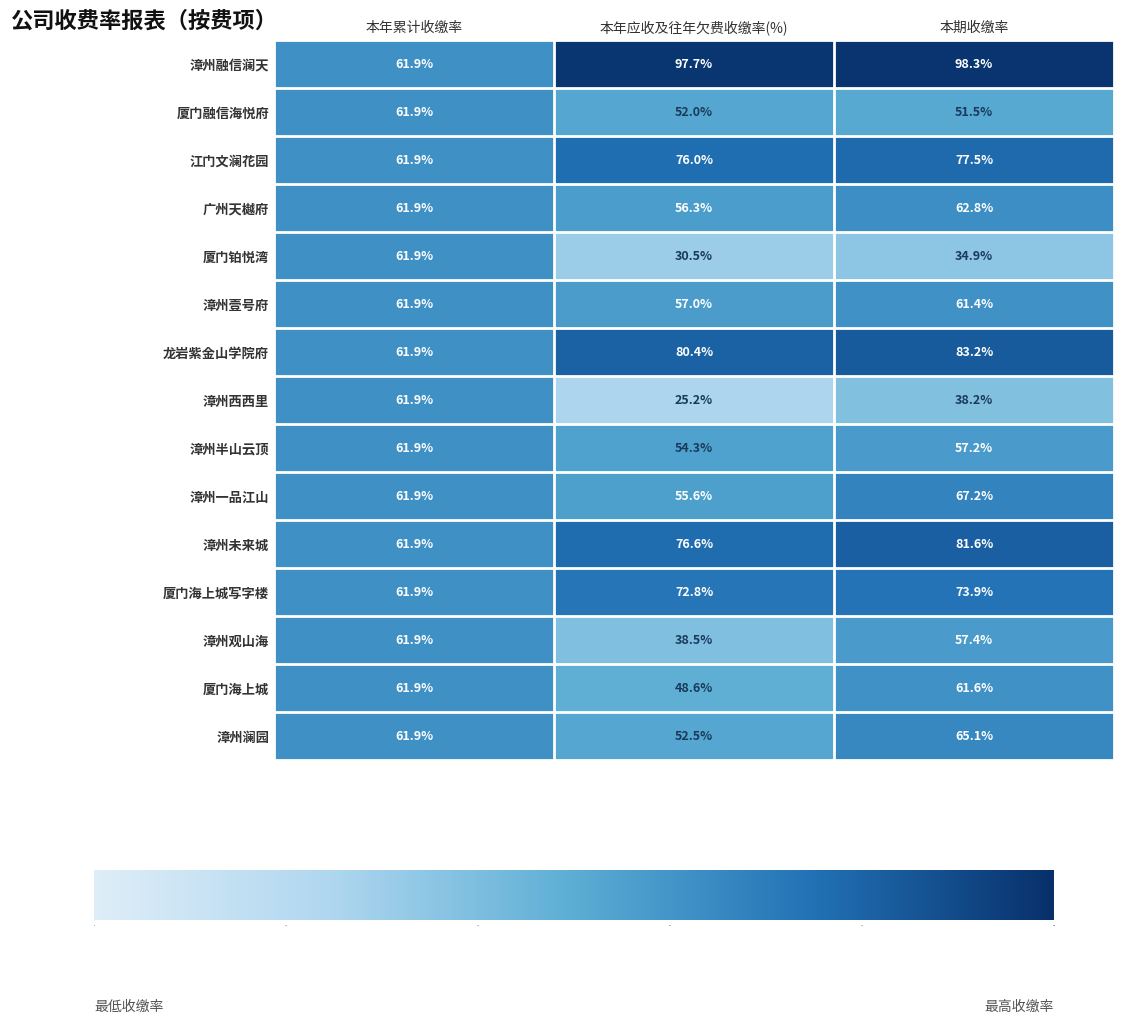

How many data points does each series have?

3